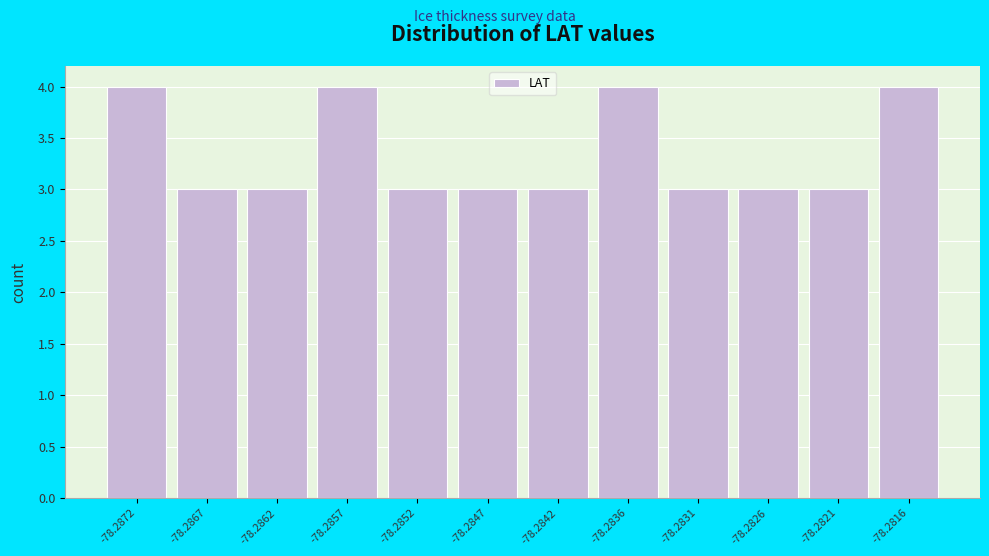

Reading left to right, list all the values displayed in this chart.

-78.2872=4	-78.2867=3	-78.2862=3	-78.2857=4	-78.2852=3	-78.2847=3	-78.2842=3	-78.2836=4	-78.2831=3	-78.2826=3	-78.2821=3	-78.2816=4